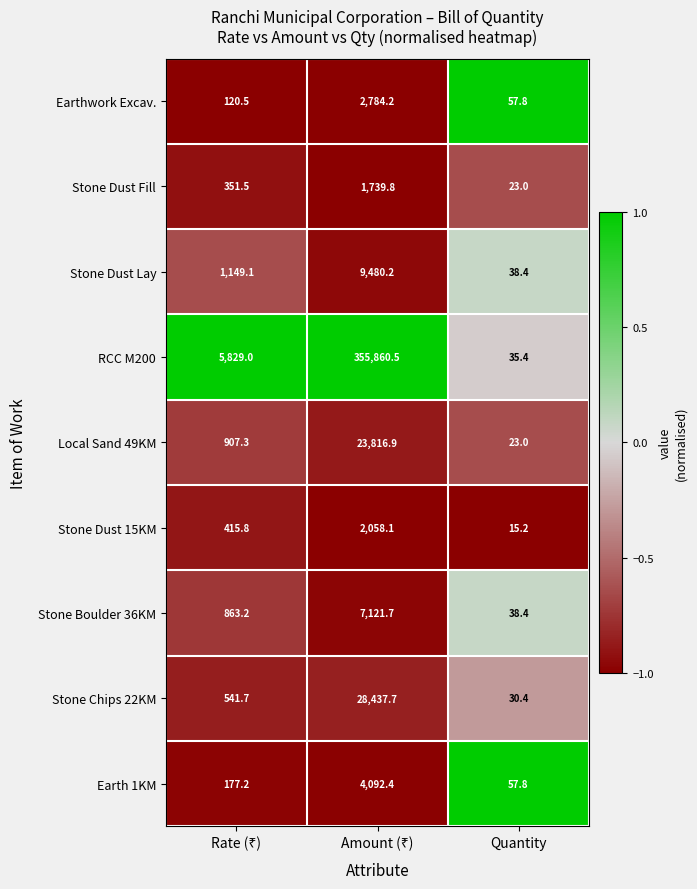

Count the number of data series in this chart.

9